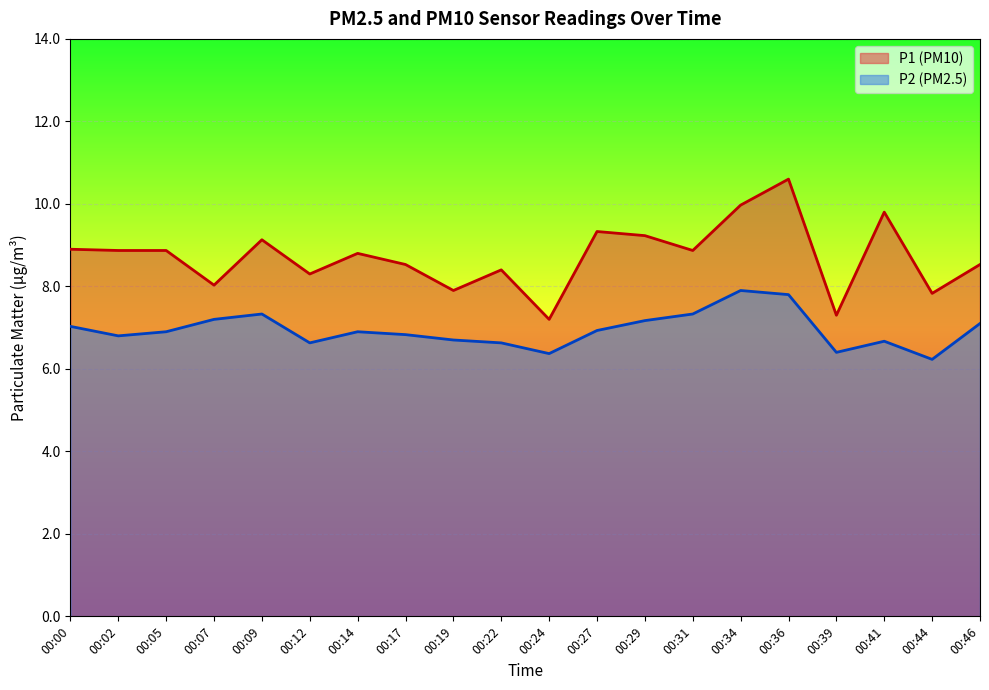

Reading left to right, extract all data points from this chart.

P1: 00:00=8.9	00:02=8.9	00:05=8.9	00:07=8.0	00:09=9.1	00:12=8.3	00:14=8.8	00:17=8.5	00:19=7.9	00:22=8.4	00:24=7.2	00:27=9.3	00:29=9.2	00:31=8.9	00:34=10.0	00:36=10.6	00:39=7.3	00:41=9.8	00:44=7.8	00:46=8.5
P2: 00:00=7.0	00:02=6.8	00:05=6.9	00:07=7.2	00:09=7.3	00:12=6.6	00:14=6.9	00:17=6.8	00:19=6.7	00:22=6.6	00:24=6.4	00:27=6.9	00:29=7.2	00:31=7.3	00:34=7.9	00:36=7.8	00:39=6.4	00:41=6.7	00:44=6.2	00:46=7.1